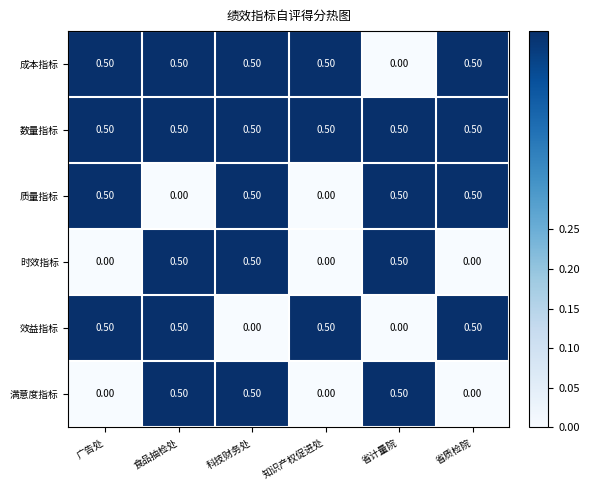

Is the value of 时效指标 at 知识产权促进处 greater than the value of 数量指标 at 广告处?

No